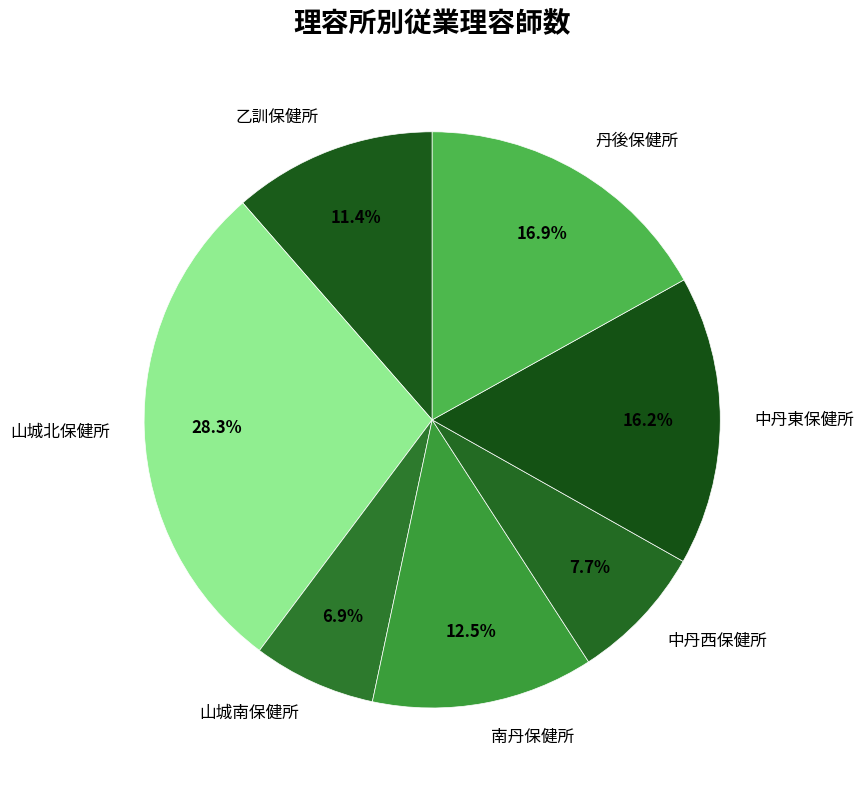

To the nearest percent, what is the combined percentage of 中丹東保健所 and 南丹保健所?

29%